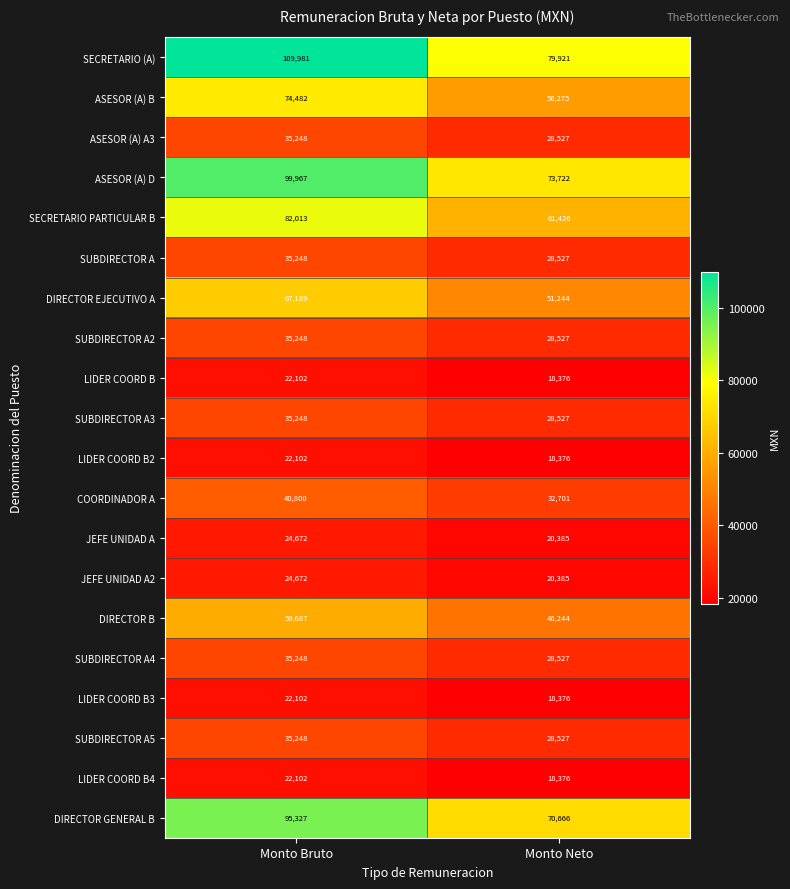

What is the smallest value displayed?

18376